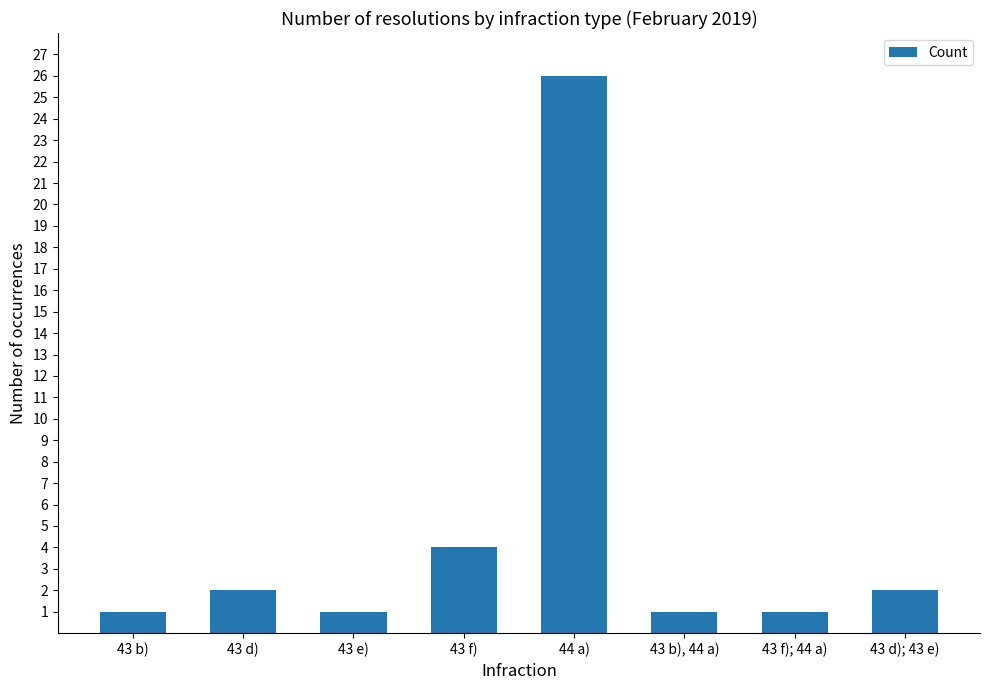

Reading left to right, what are all the values shown in this chart?

43 b)=1	43 d)=2	43 e)=1	43 f)=4	44 a)=26	43 b), 44 a)=1	43 f); 44 a)=1	43 d); 43 e)=2